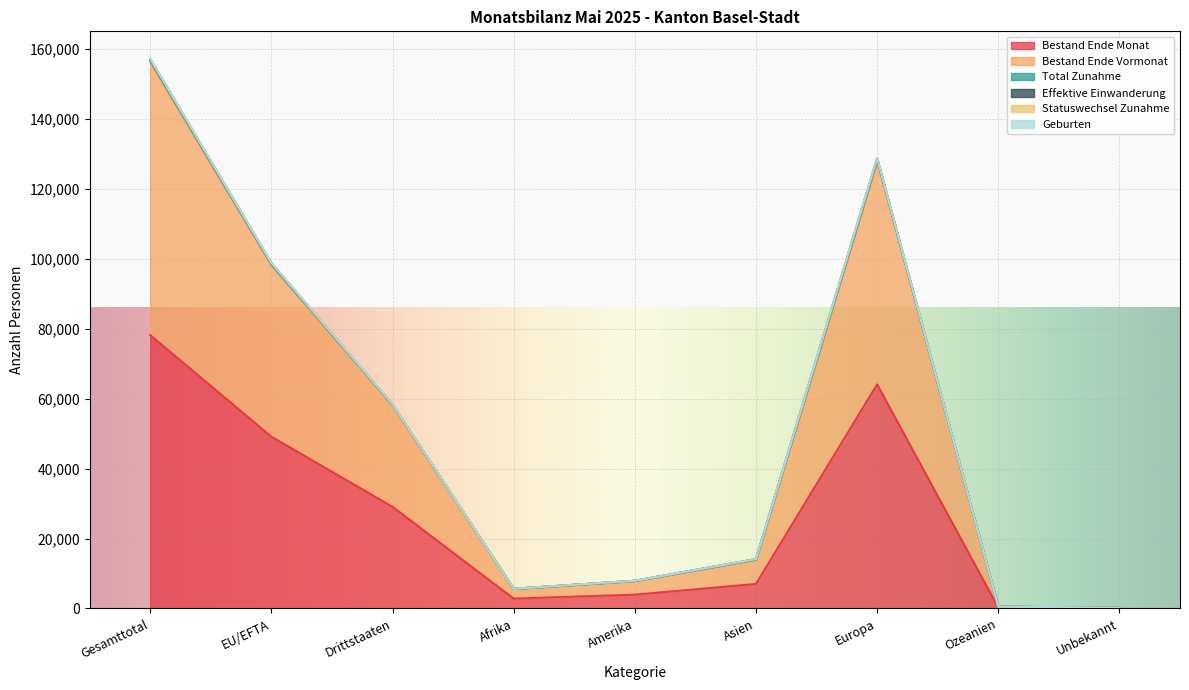

At which label does Bestand Ende Monat reach its peak?

Gesamttotal